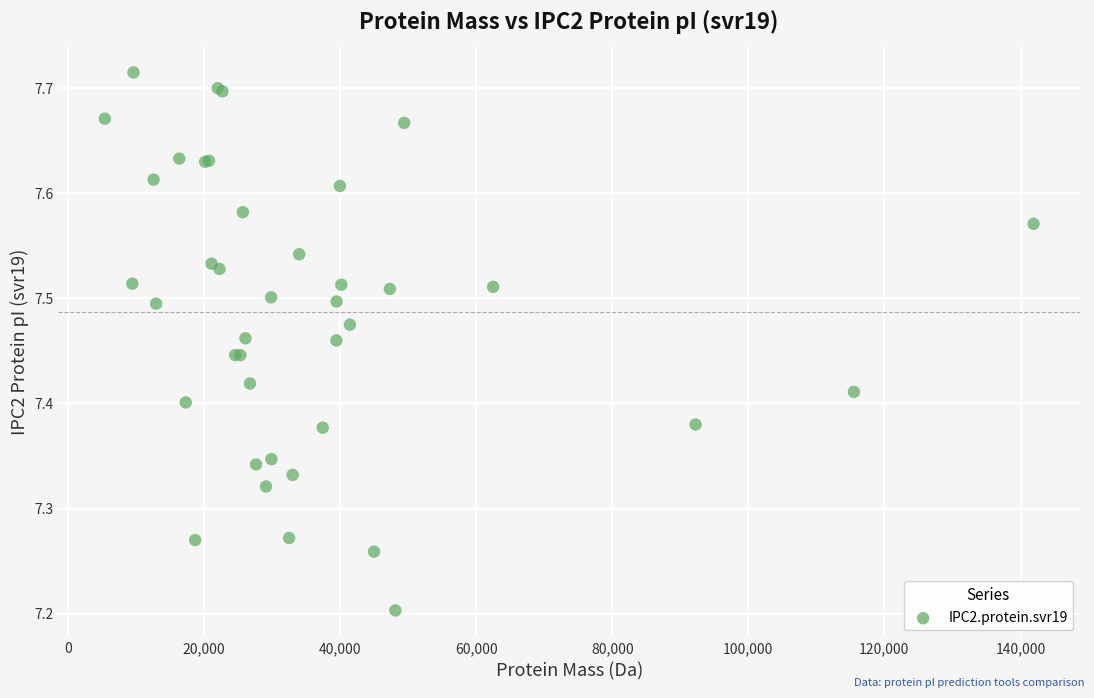

What Y value in the scatter plot is closest to 7?

7.2